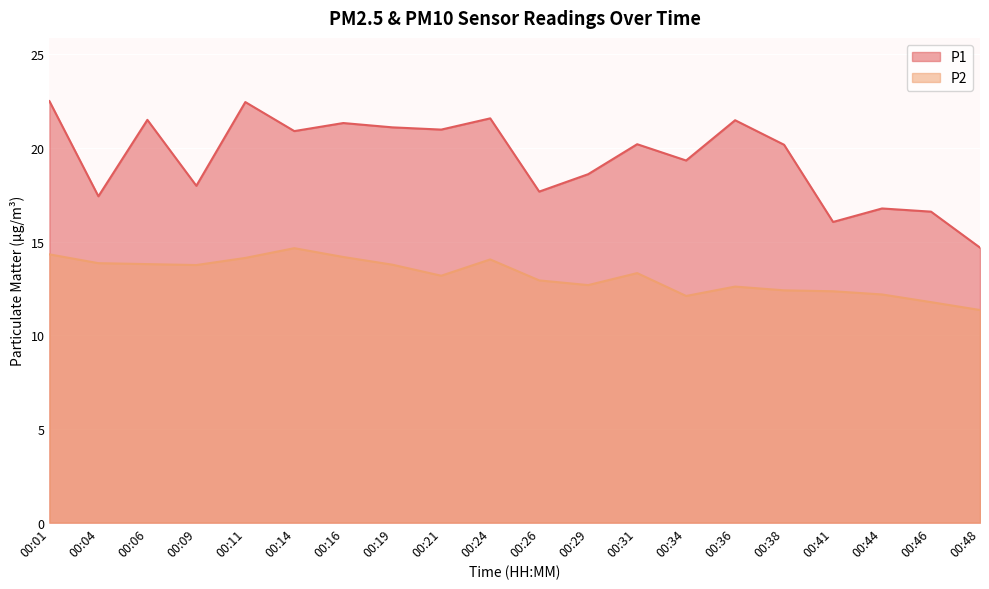

At which category does P2 reach its first local peak?

00:14